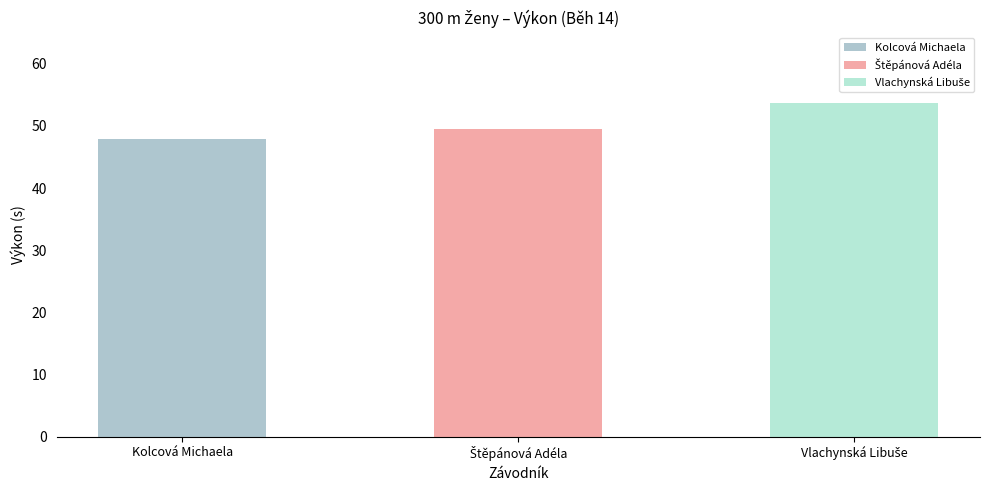

What is the value of the 2nd bar from the left?

49.5